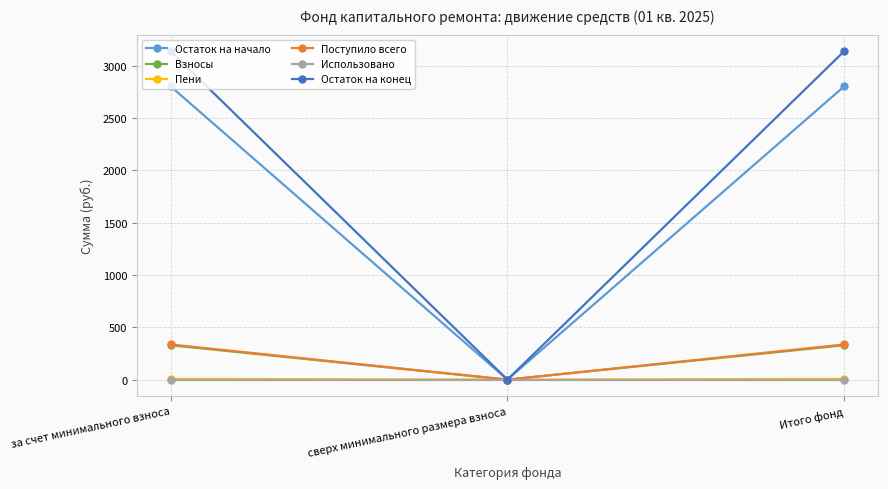

Does the chart have visible grid lines?

Yes